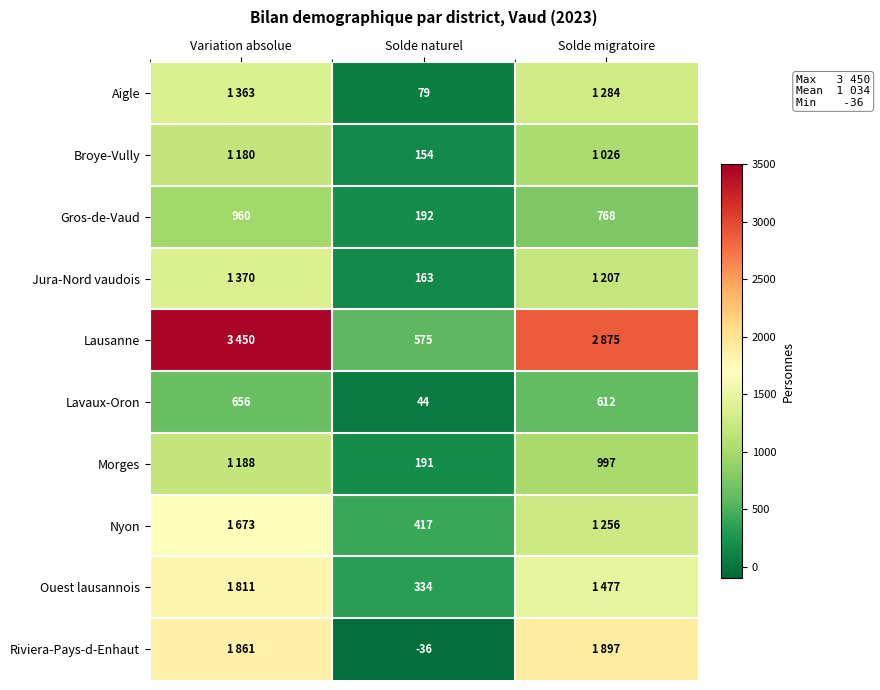

Rank the categories by Gros-de-Vaud value from lowest to highest.

Solde naturel, Solde migratoire, Variation absolue